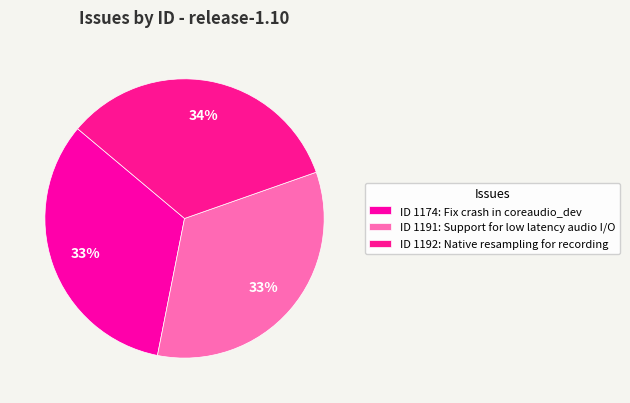

How many slices are in this pie chart?

3